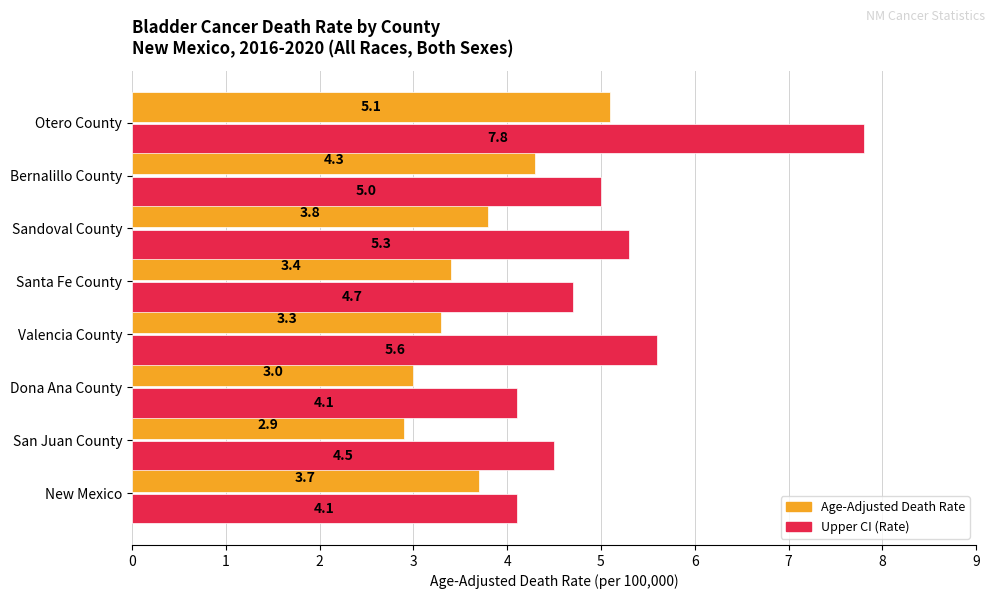

What are all the series names shown in the legend?

Age-Adjusted Death Rate, Upper CI (Rate)